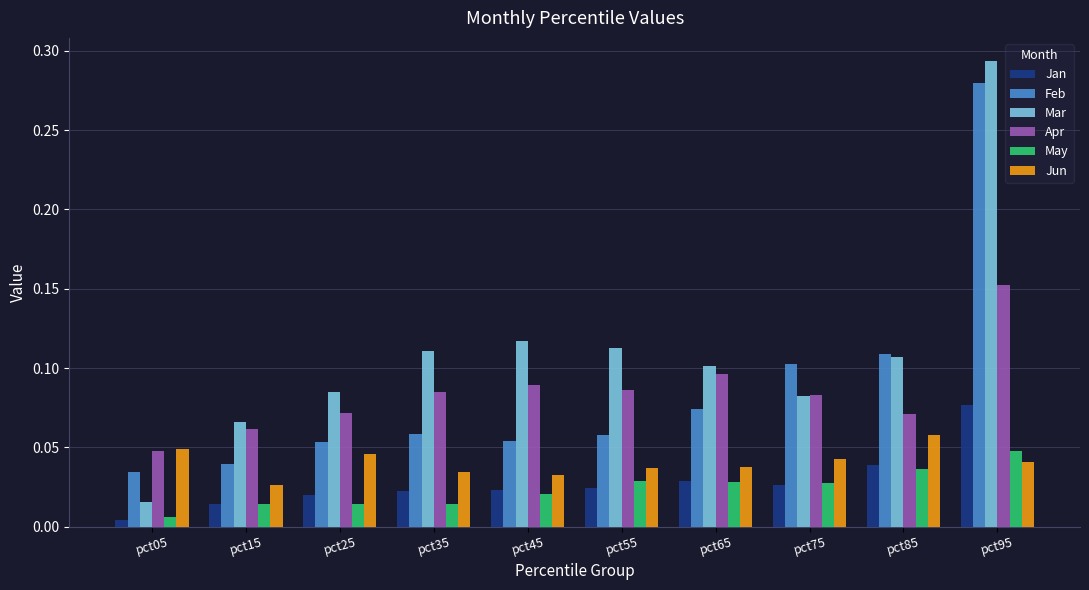

How many bars are there in total?

60